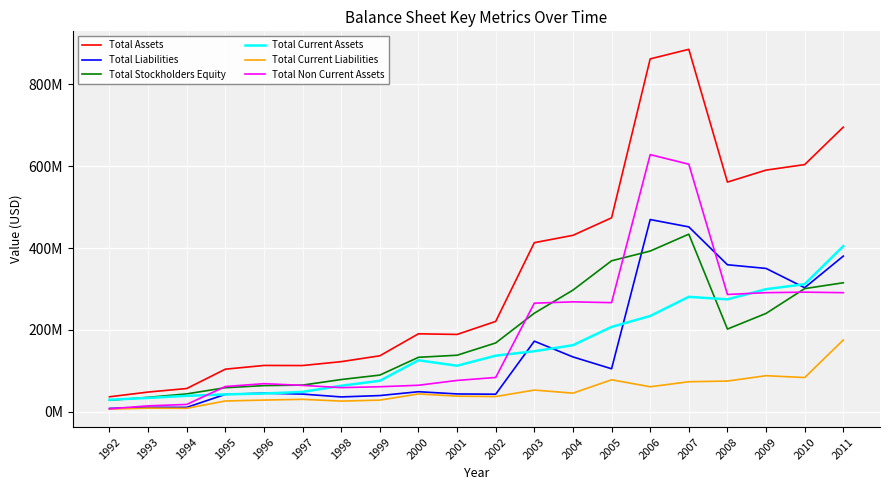

Which series has the widest spread of values?

Total Assets